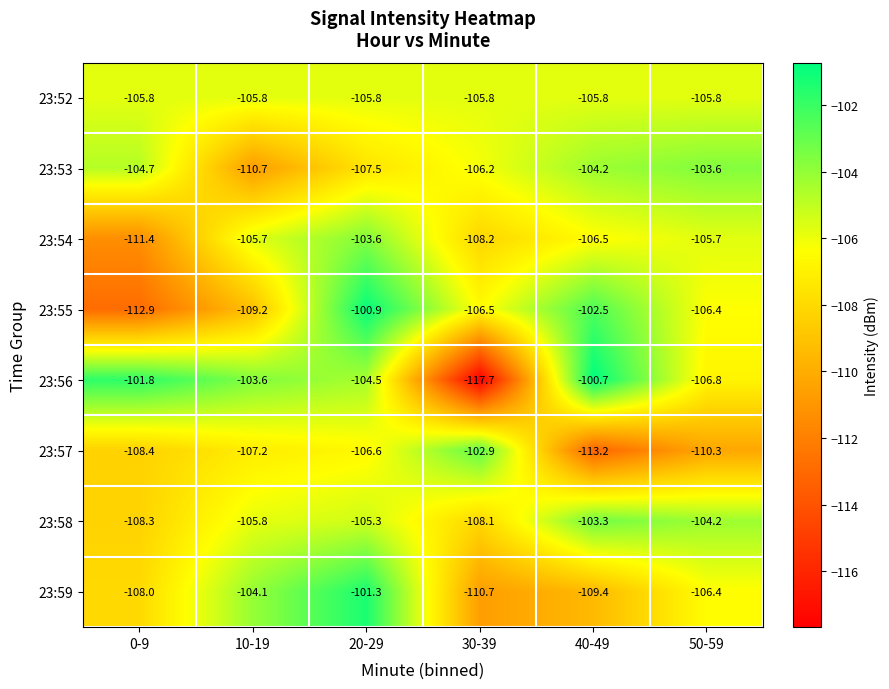

List the labels in order of 23:53 value, smallest first.

10-19, 20-29, 30-39, 0-9, 40-49, 50-59